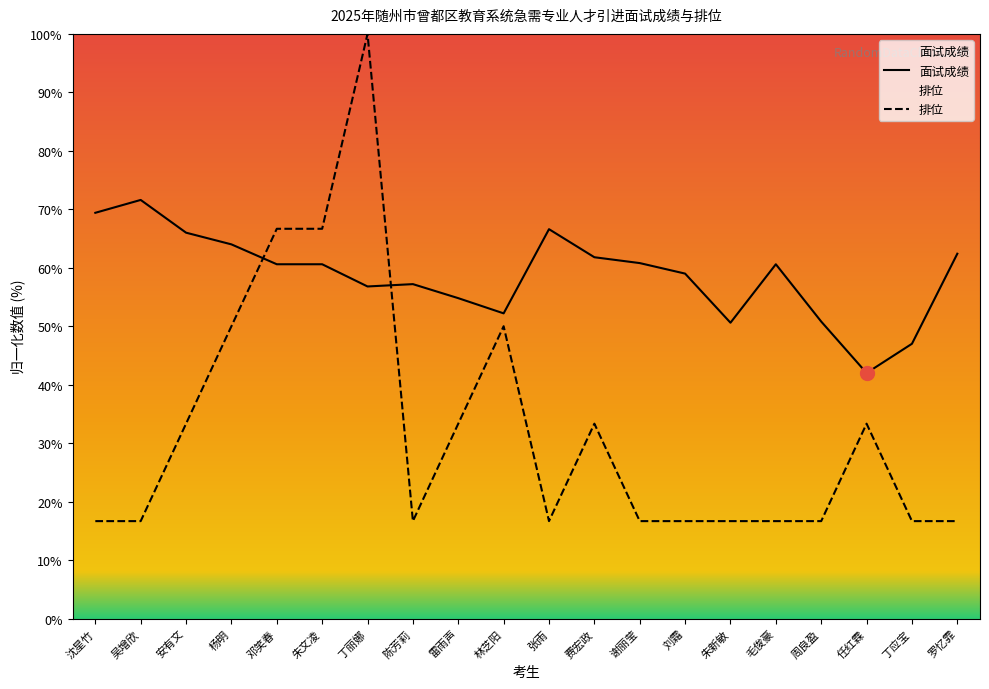

How many lines are shown in the chart?

2